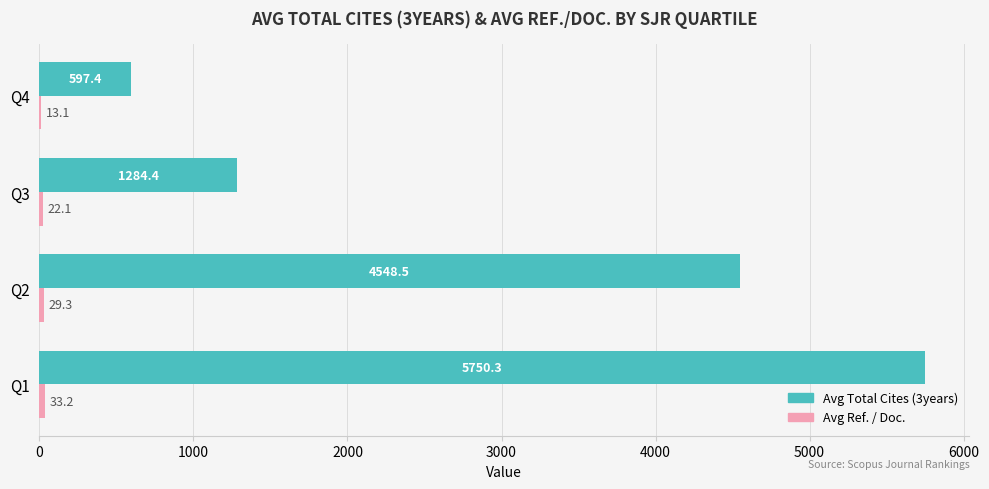

Which series changed the most between Q1 and Q3?

Avg Total Cites (3years)